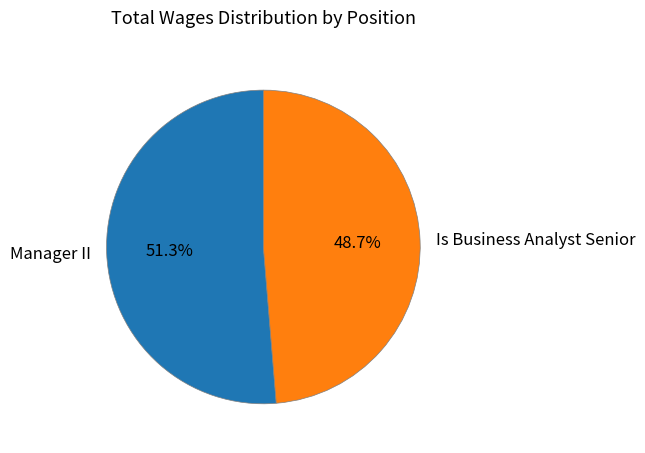

Which slice represents more than half of the pie?

Manager II